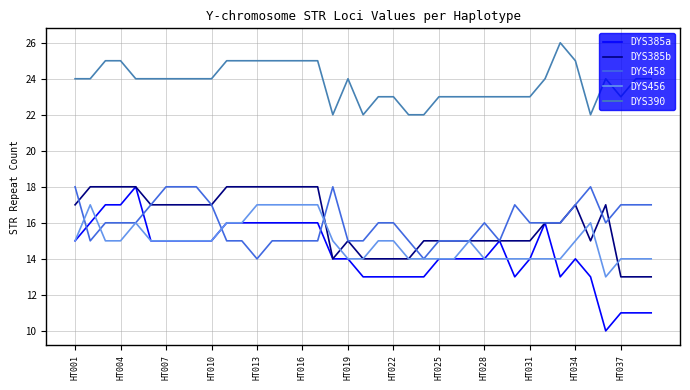

Which series has the widest spread of values?

DYS385a